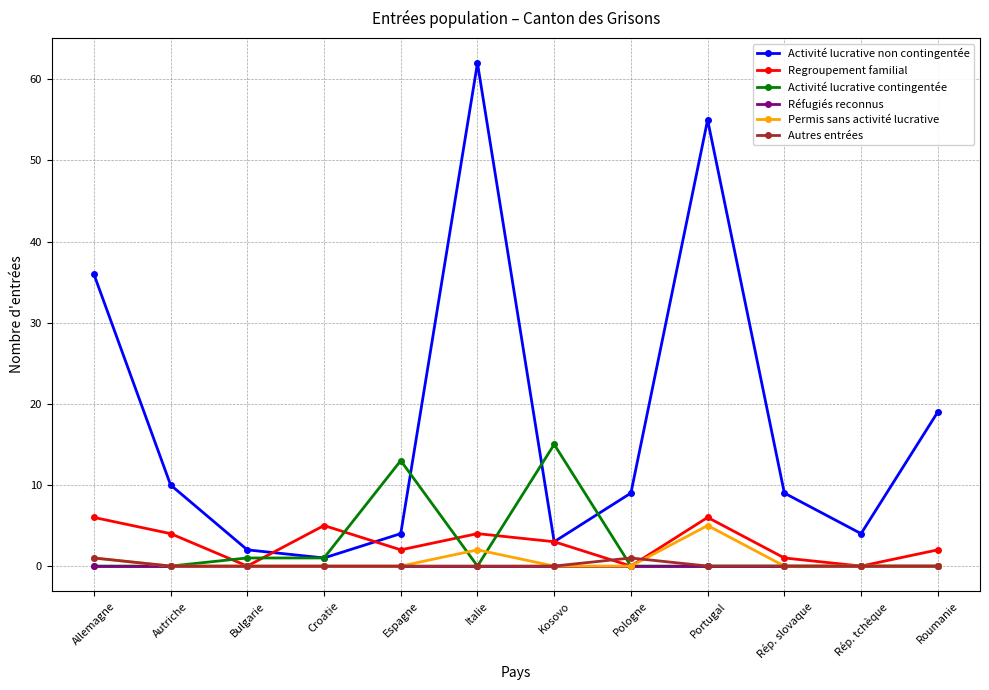

What is the label of the 8th point from the left?

Pologne